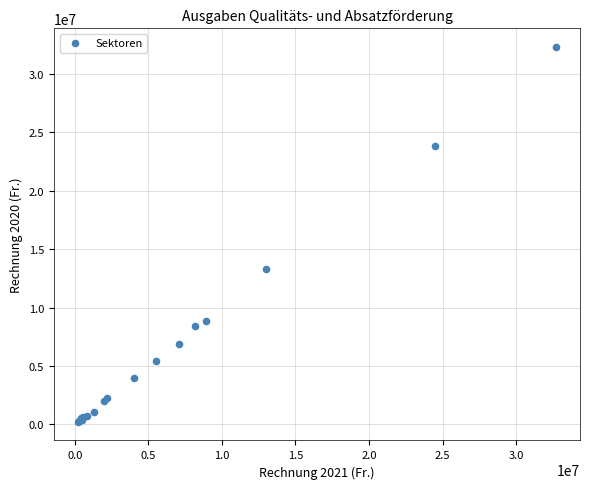

What Y value in the scatter plot is closest to 16253172?

13256081.3